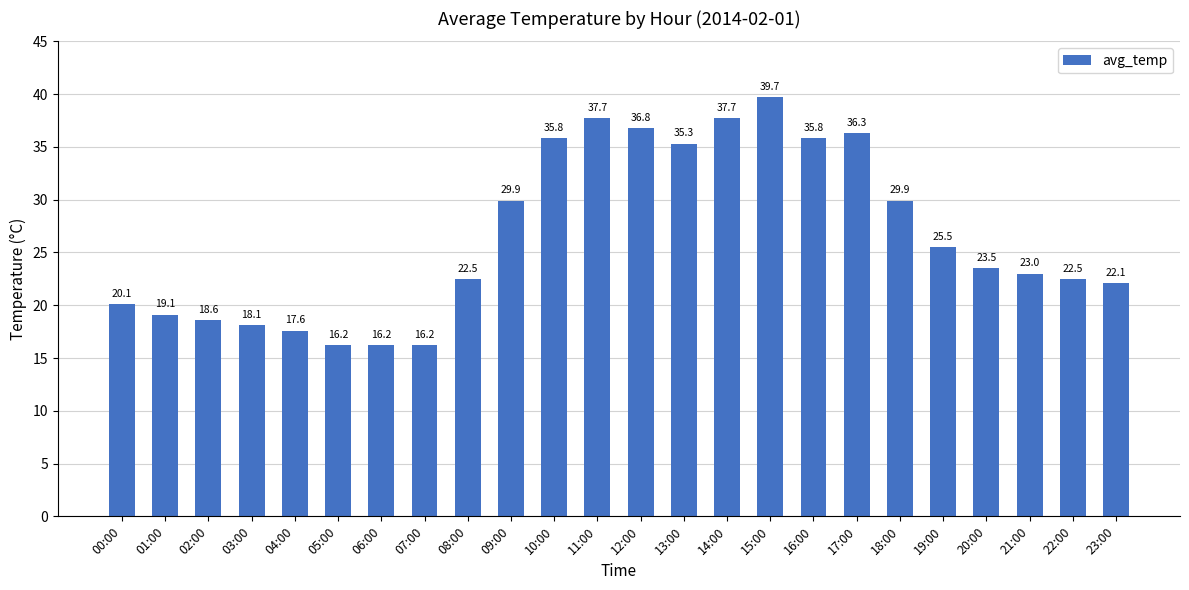

How many categories are shown in the chart?

24